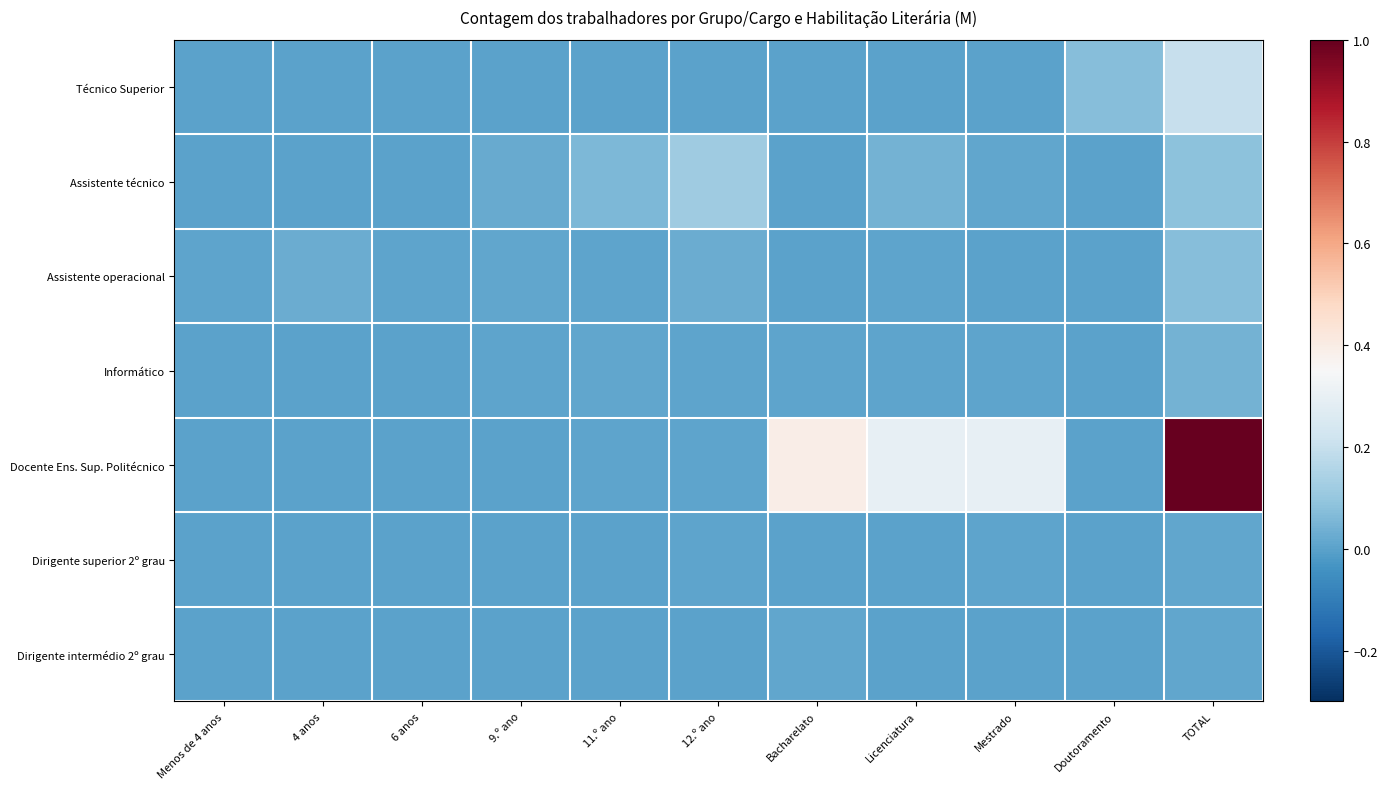

Which series changed the most between 6 anos and 12.º ano?

Assistente técnico